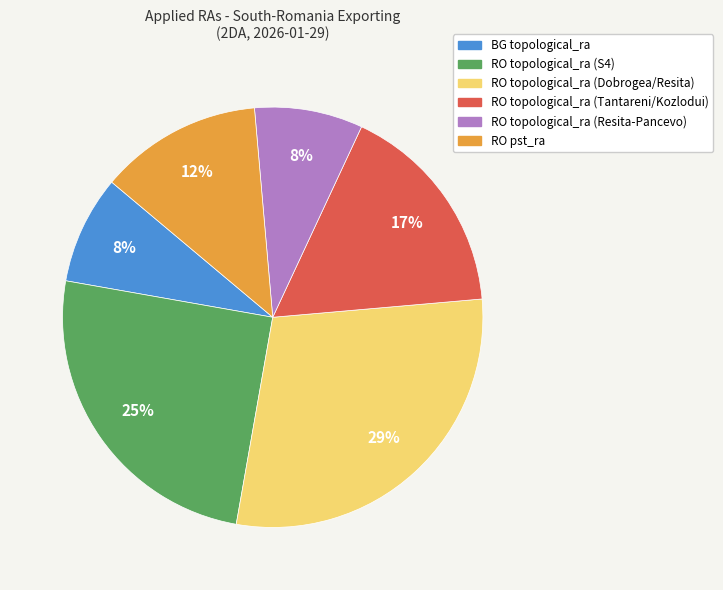

Combined, do RO topological_ra (Resita-Pancevo) and RO topological_ra (Dobrogea/Resita) account for over 50%?

No